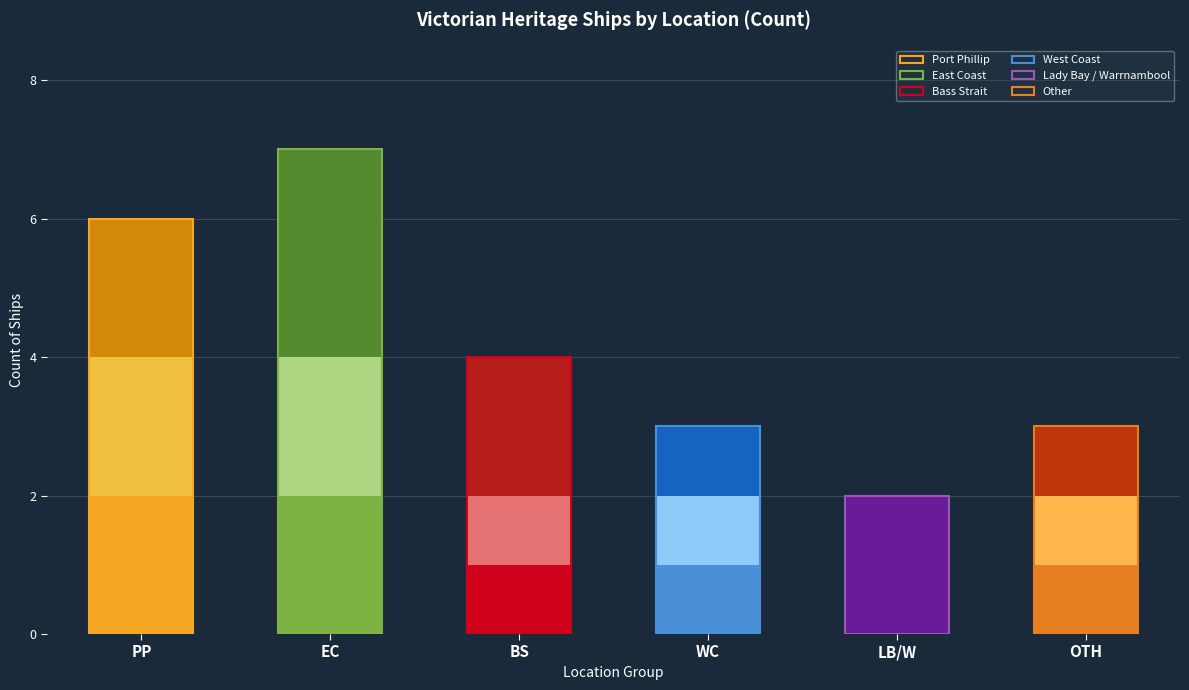

What is the label of the 2nd bar from the right?

LB/W